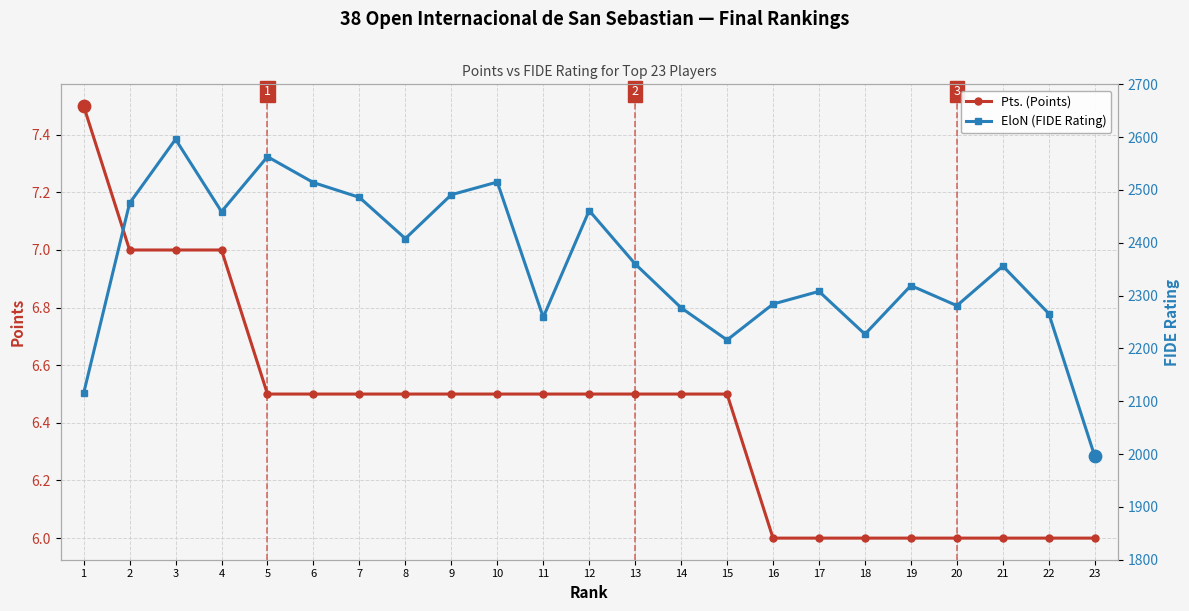

At how many categories does at least one series exceed 2201?

21